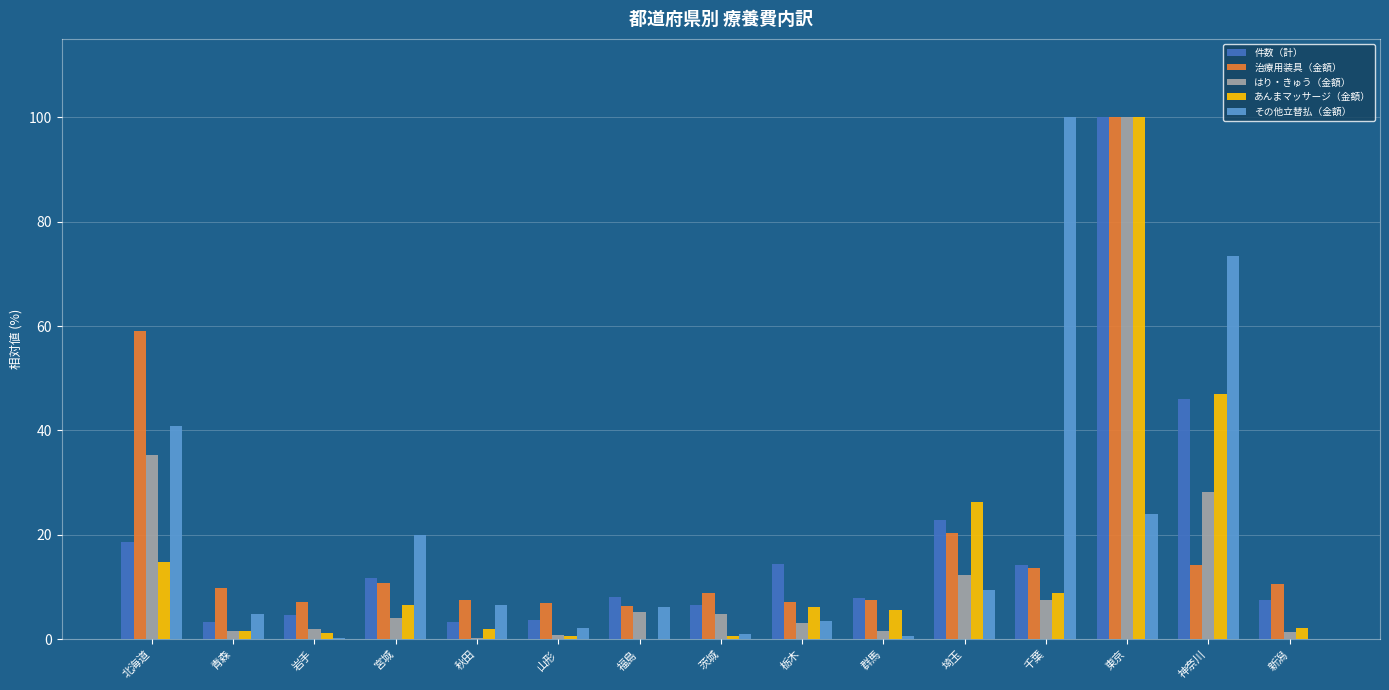

Between 栃木 and 神奈川, which series saw the biggest shift?

その他立替払（金額）